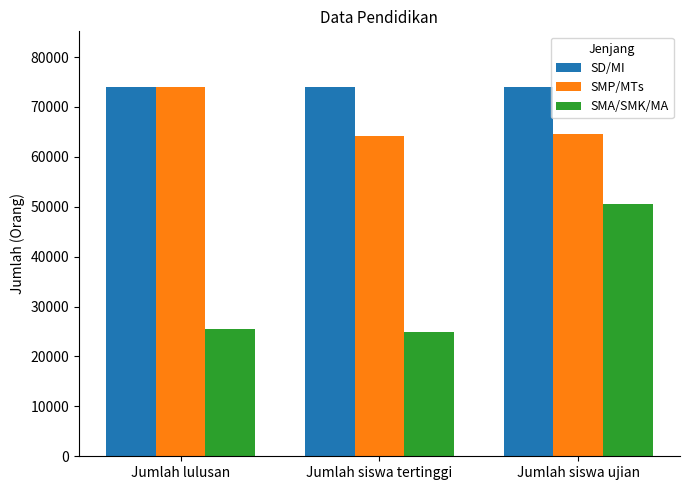

At which category is the sum across all series the highest?

Jumlah siswa ujian